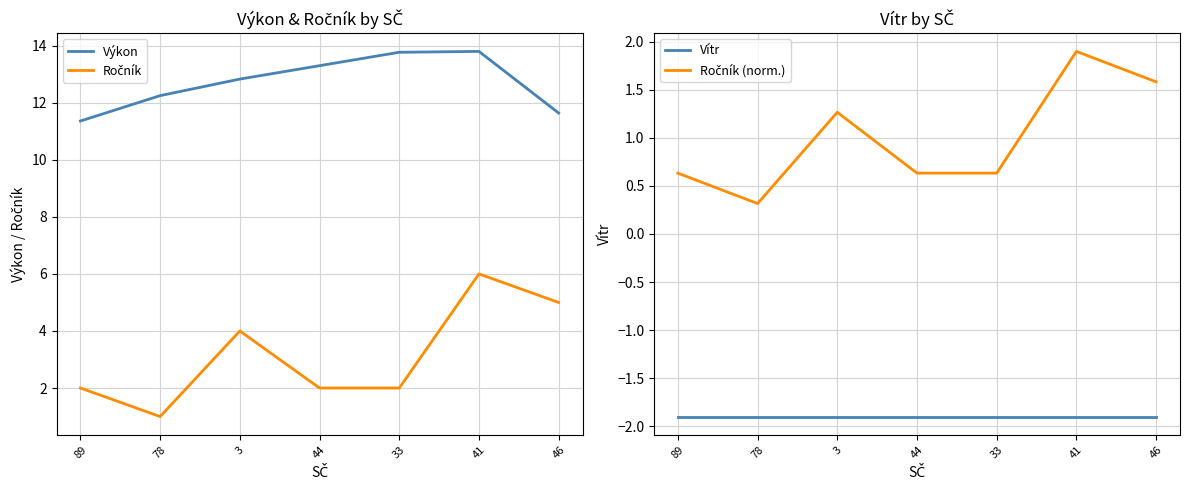

Where is Ročník (norm.) nearest to the value 1?

3